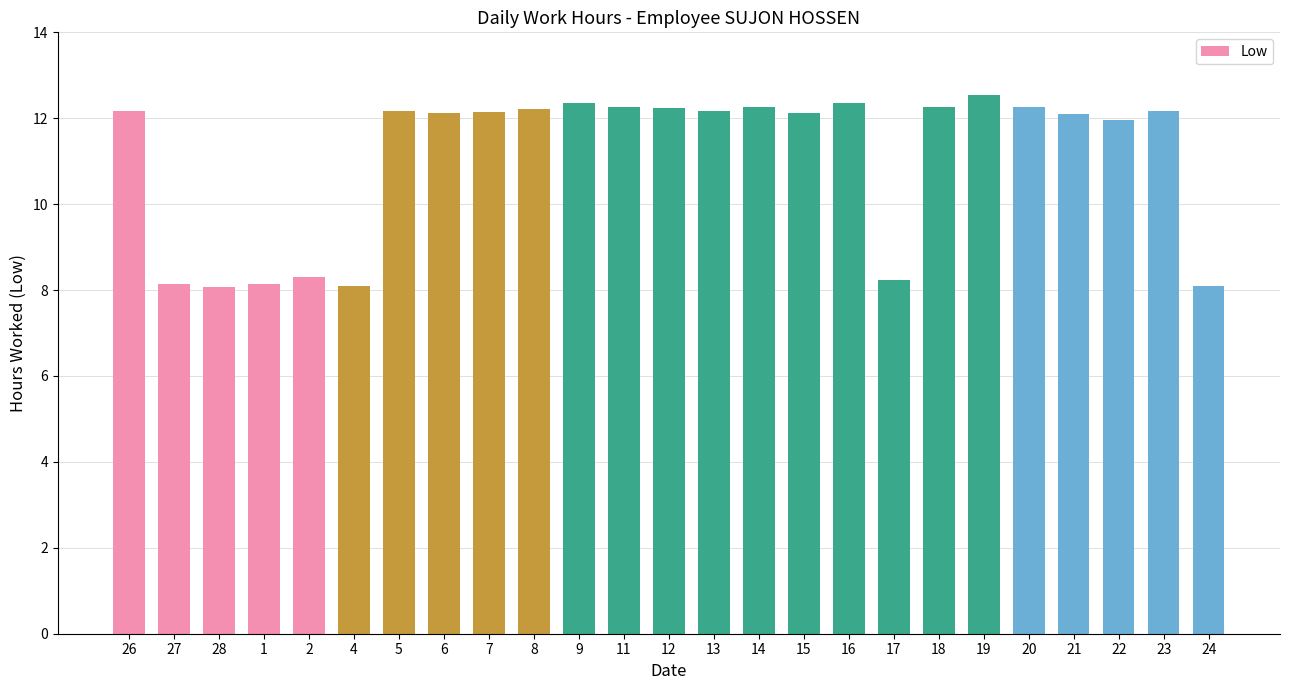

How many series are shown in this chart?

1